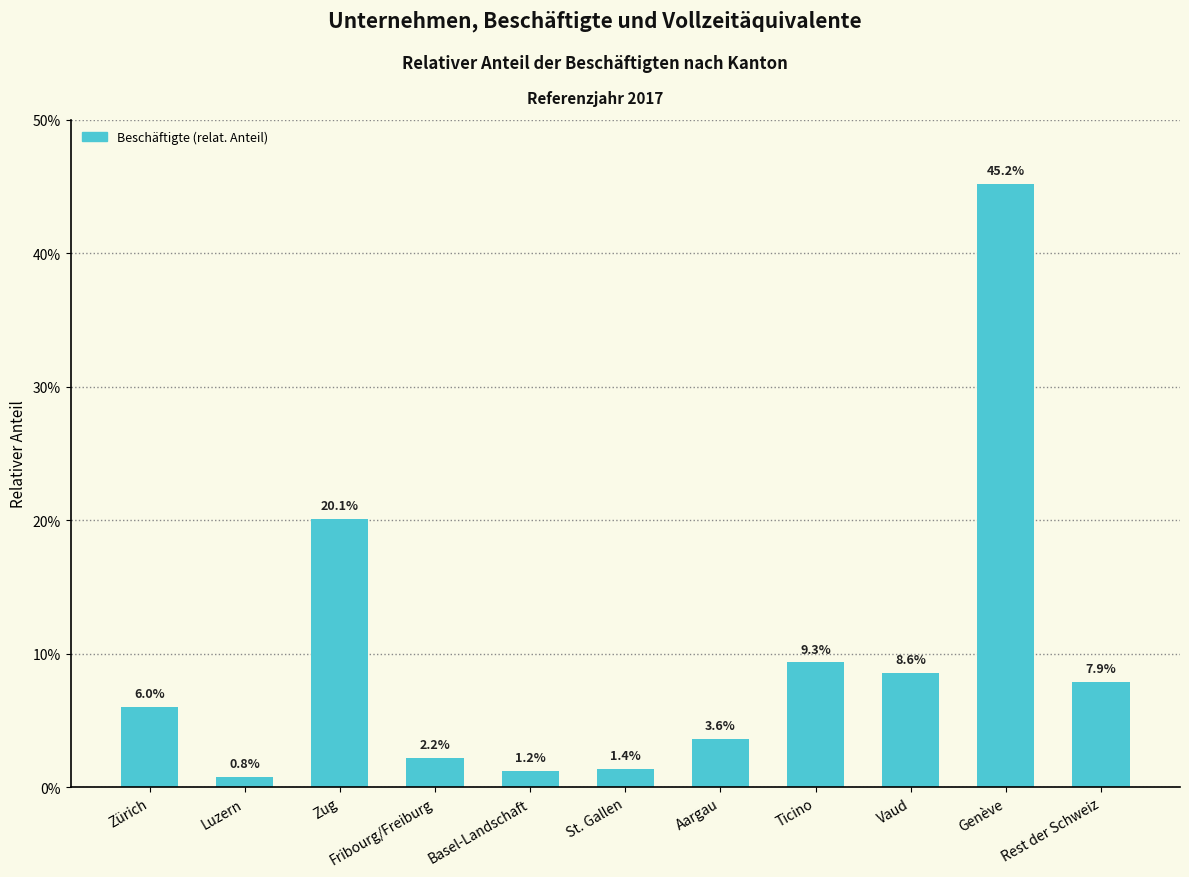

True or false: the data shows 0.0 at Luzern.

False